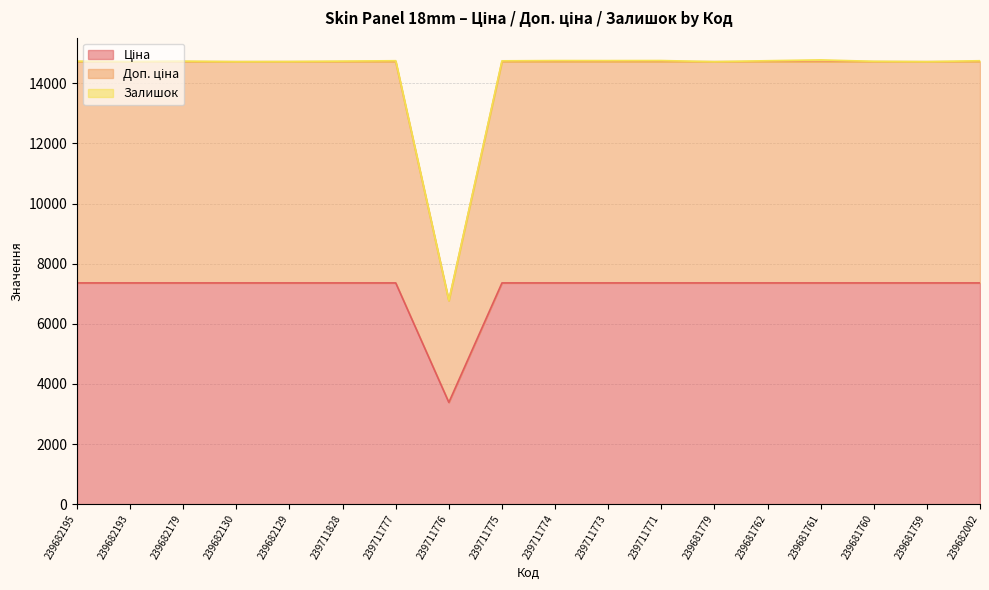

True or false: Доп. ціна and Ціна cross at least once.

False